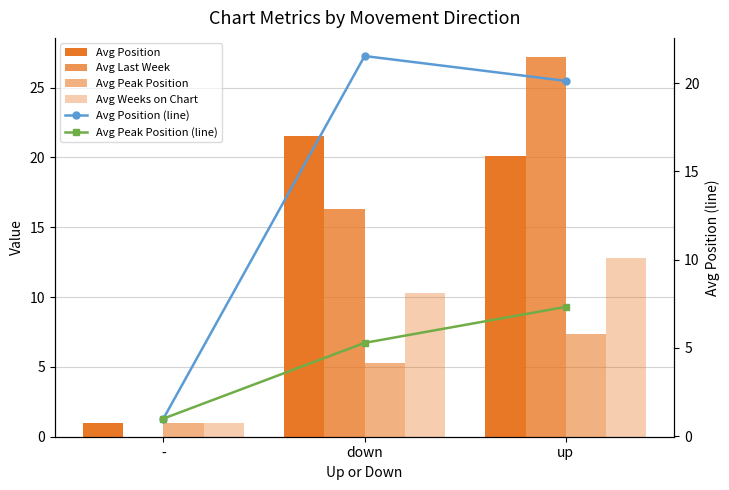

Which category has the highest value across all series?

up